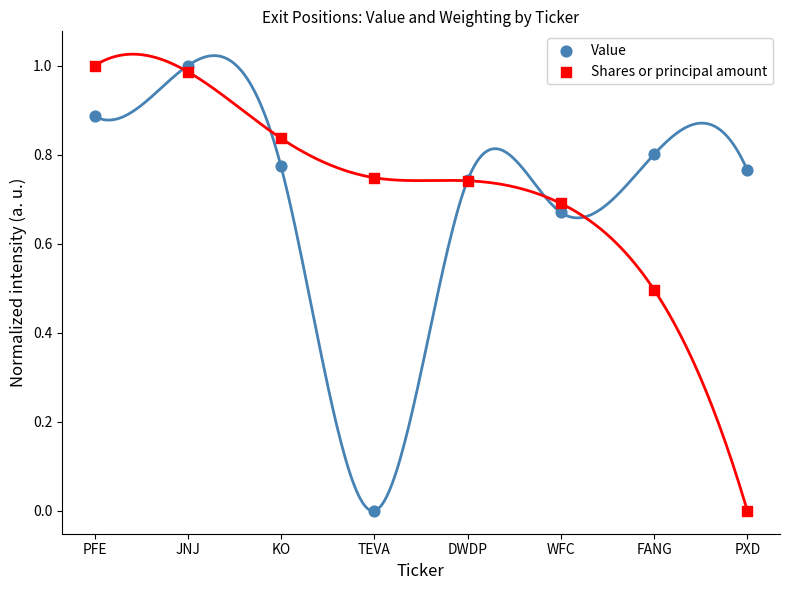

Which series reaches the minimum Y coordinate?

Value